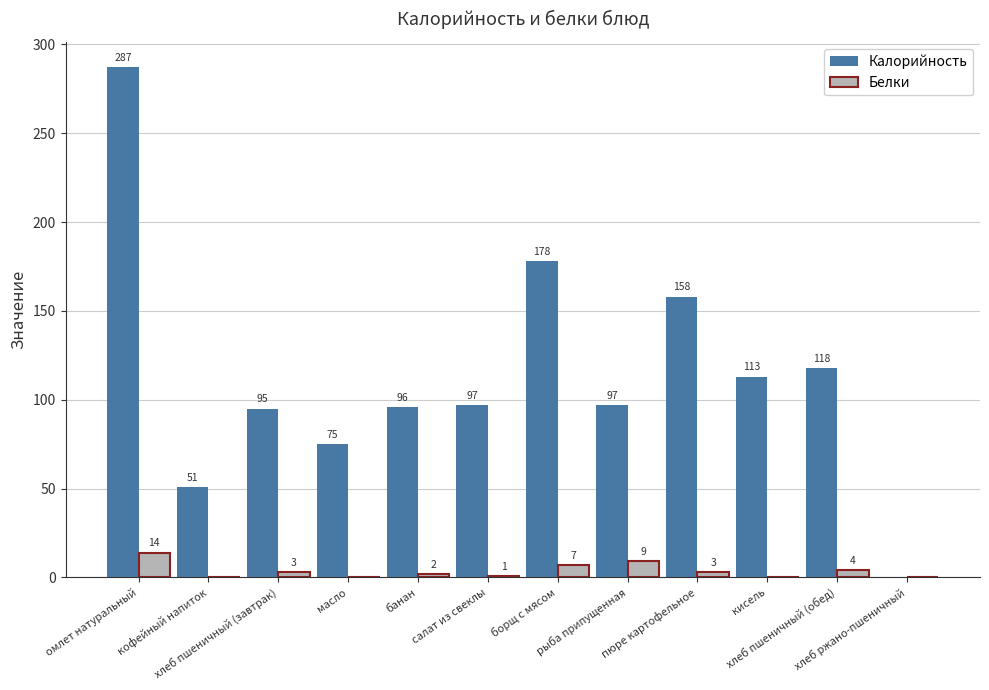

What is the maximum value for Белки?

14